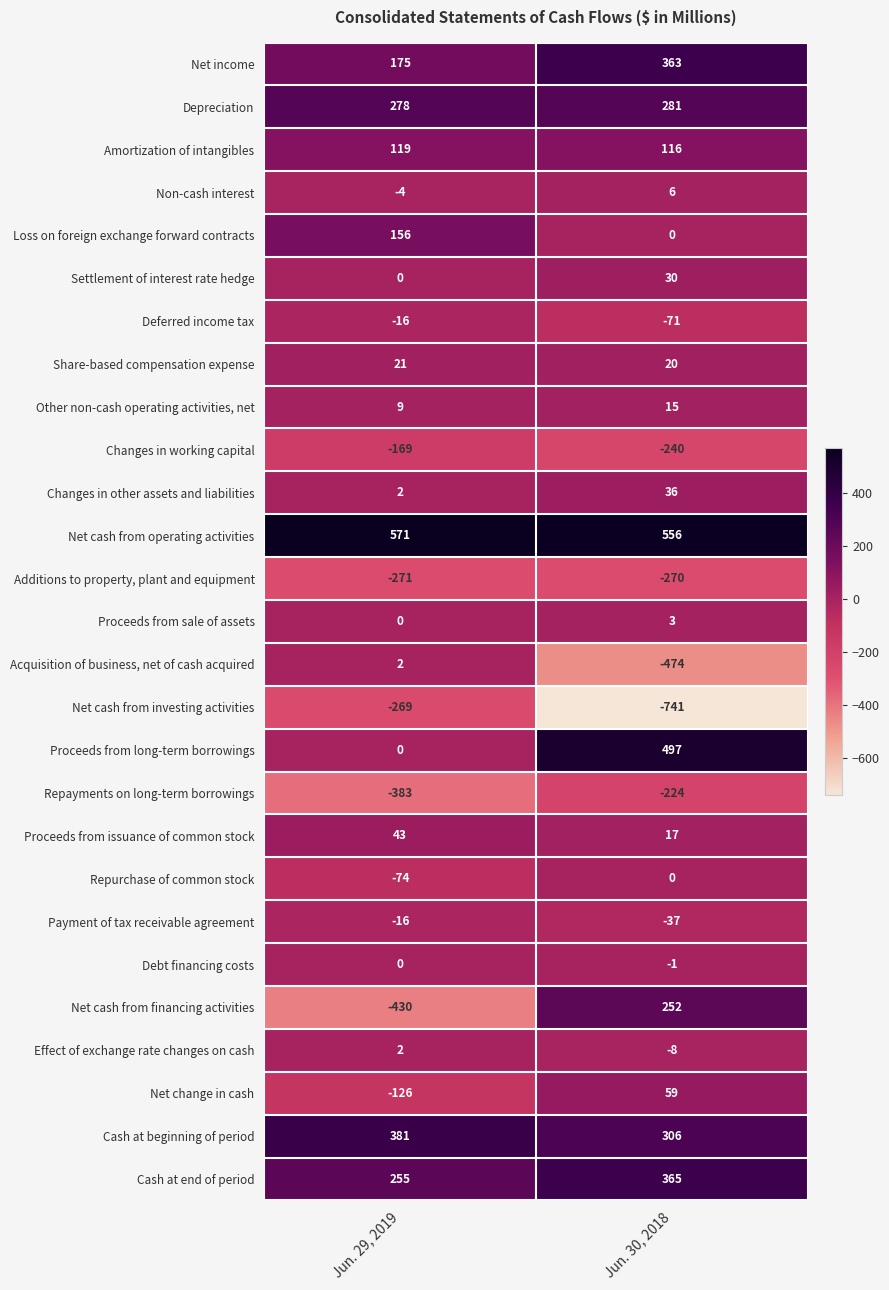

Rank the categories by Payment of tax receivable agreement value from lowest to highest.

Jun. 30, 2018, Jun. 29, 2019